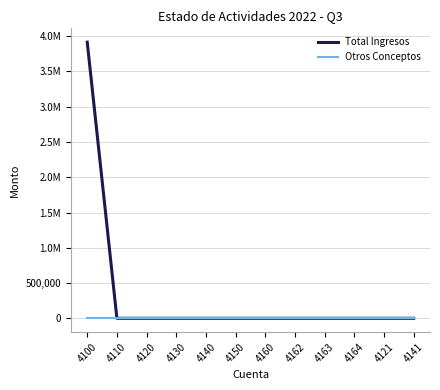

Does the chart display data point markers on the line(s)?

No